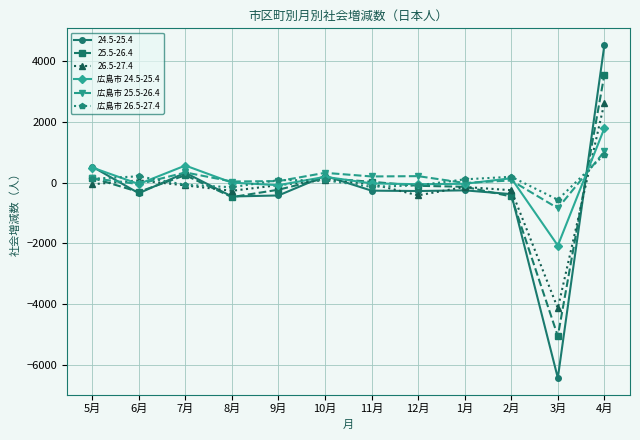

At how many categories does at least one series exceed 888?

1